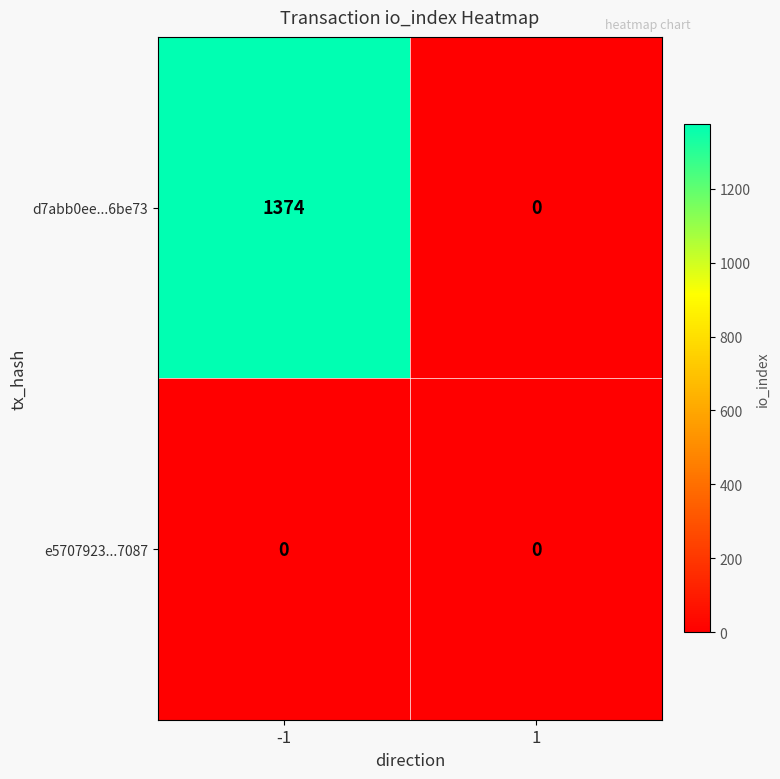

Which series has the widest spread of values?

d7abb0ee...6be73